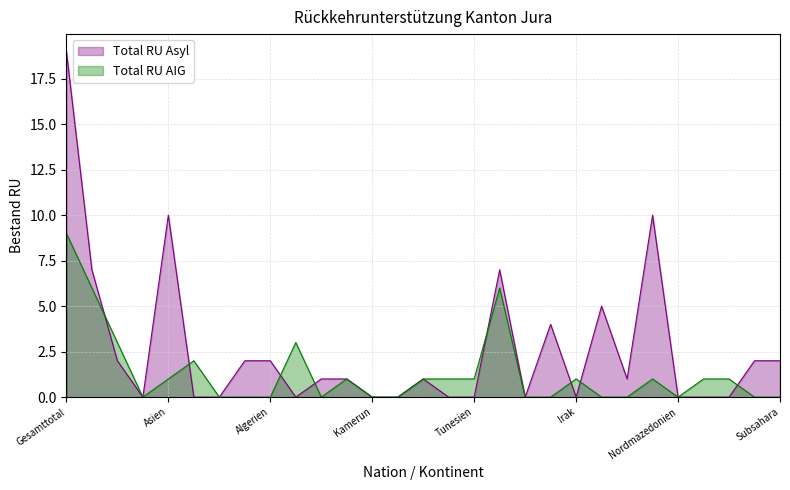

Between Georgien and Staat unbekannt, which series saw the biggest shift?

Total RU Asyl